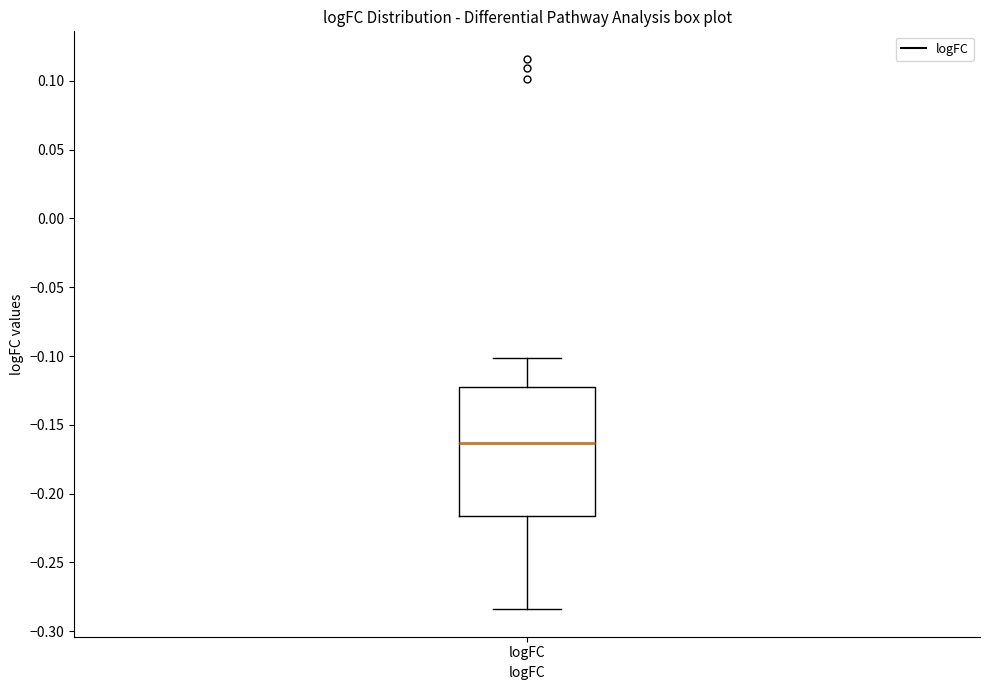

Read this box plot against the y-axis: the position of the median line, the range covered by the box, and the ends of both whiskers. The values are not printed on the chart, so give them approximately, as read against the axis.

median -0.165, box -0.215 to -0.120, whiskers -0.285 to -0.100